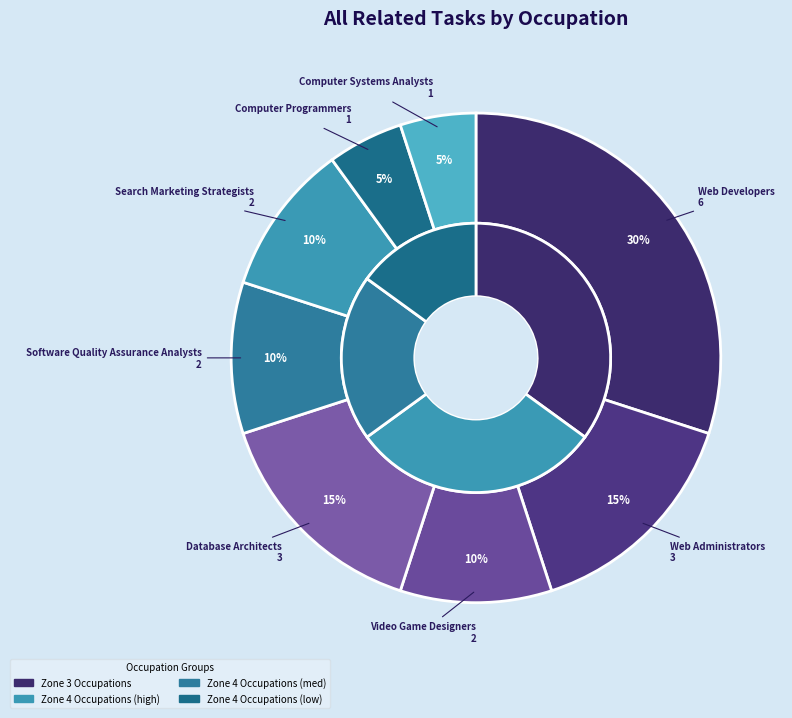

Is Video Game Designers the majority of the pie?

No